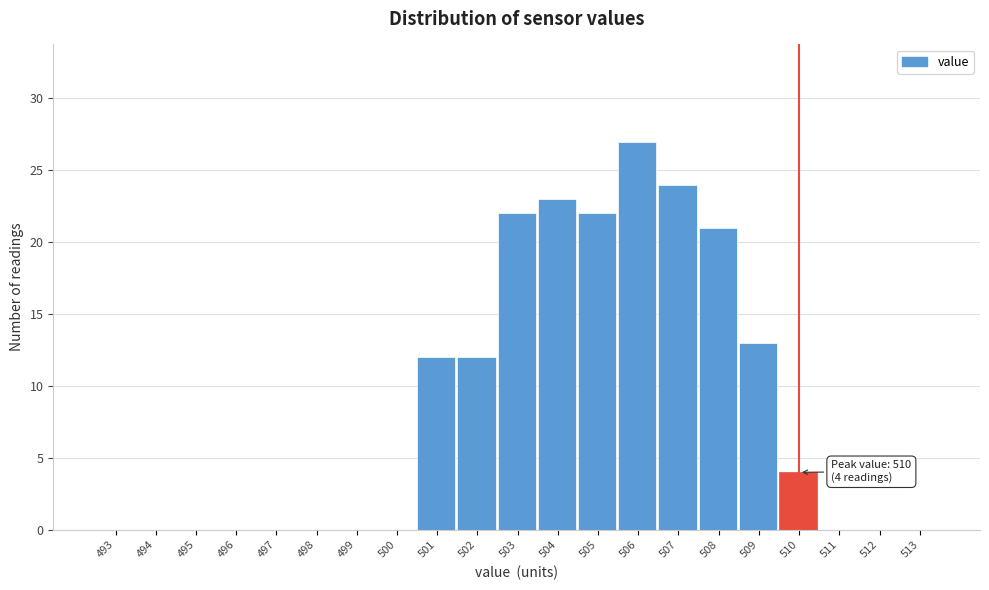

Reading left to right, list all the values displayed in this chart.

493=0	494=0	495=0	496=0	497=0	498=0	499=0	500=0	501=12	502=12	503=22	504=23	505=22	506=27	507=24	508=21	509=13	510=4	511=0	512=0	513=0